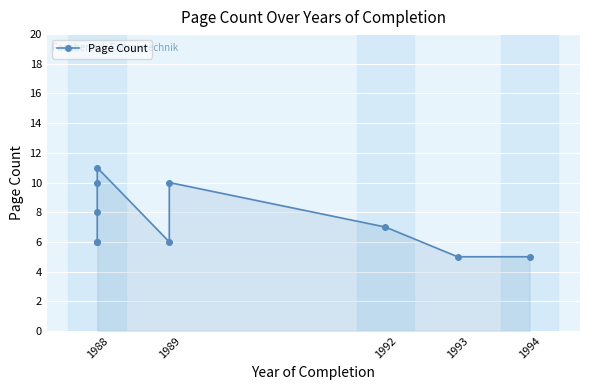

What is the smallest value displayed?

5